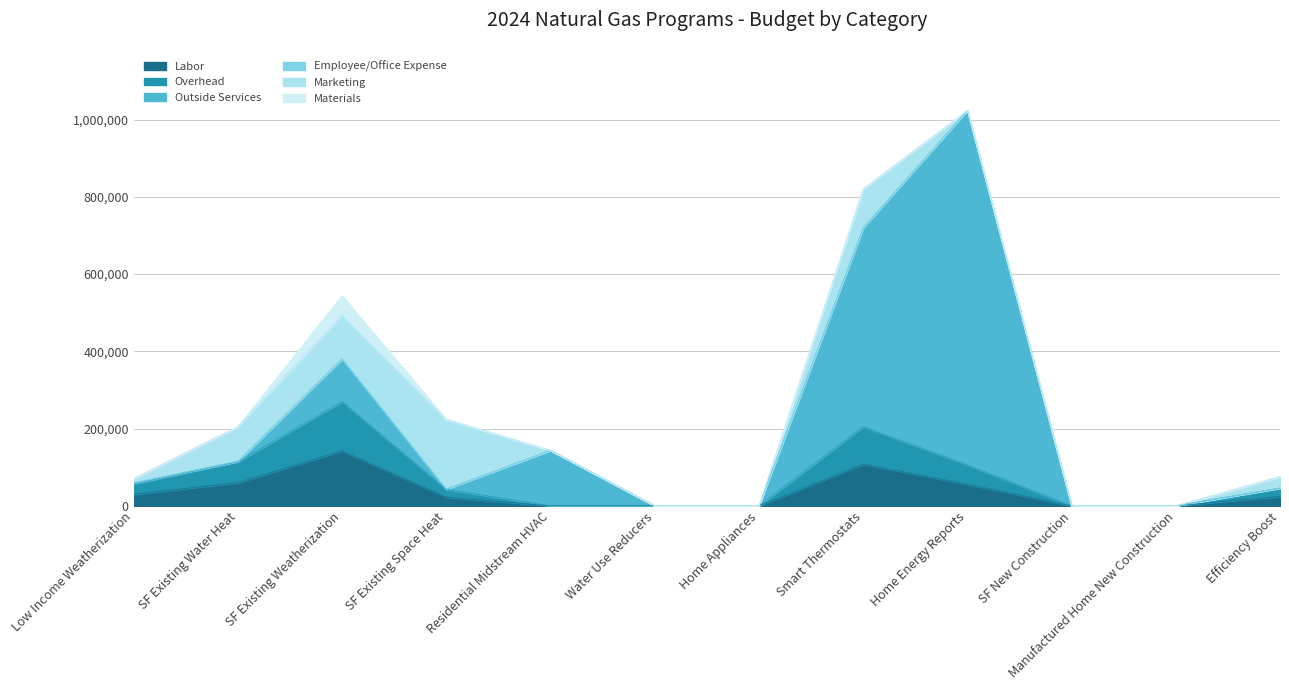

What is the label of the 9th point from the right?

SF Existing Space Heat